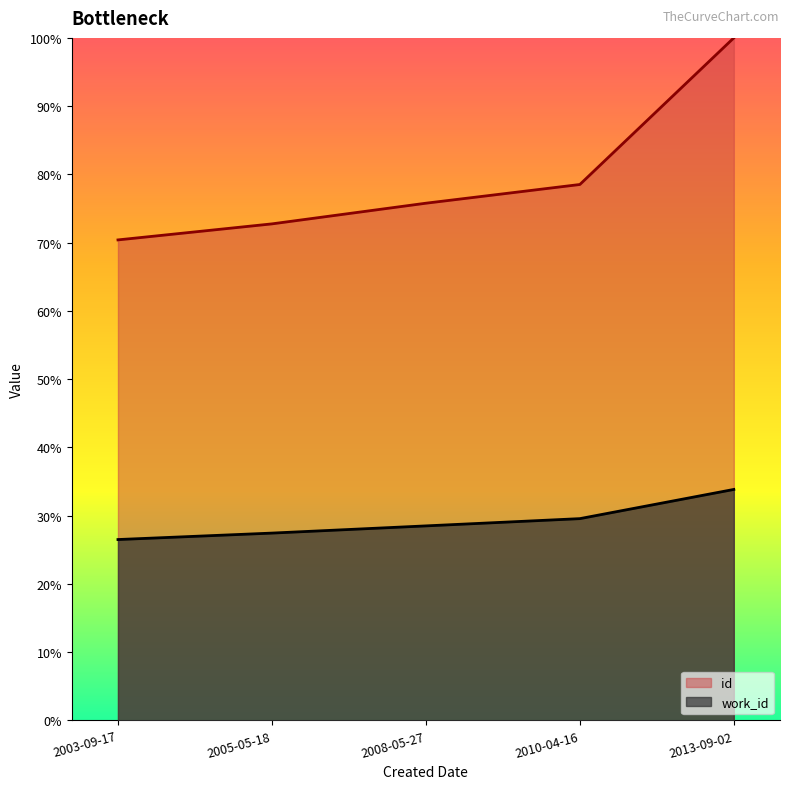

Reading left to right, transcribe all the data shown in this chart.

work_id: 26.5	27.4	28.5	29.6	33.8
id: 70.4	72.7	75.8	78.5	100.0